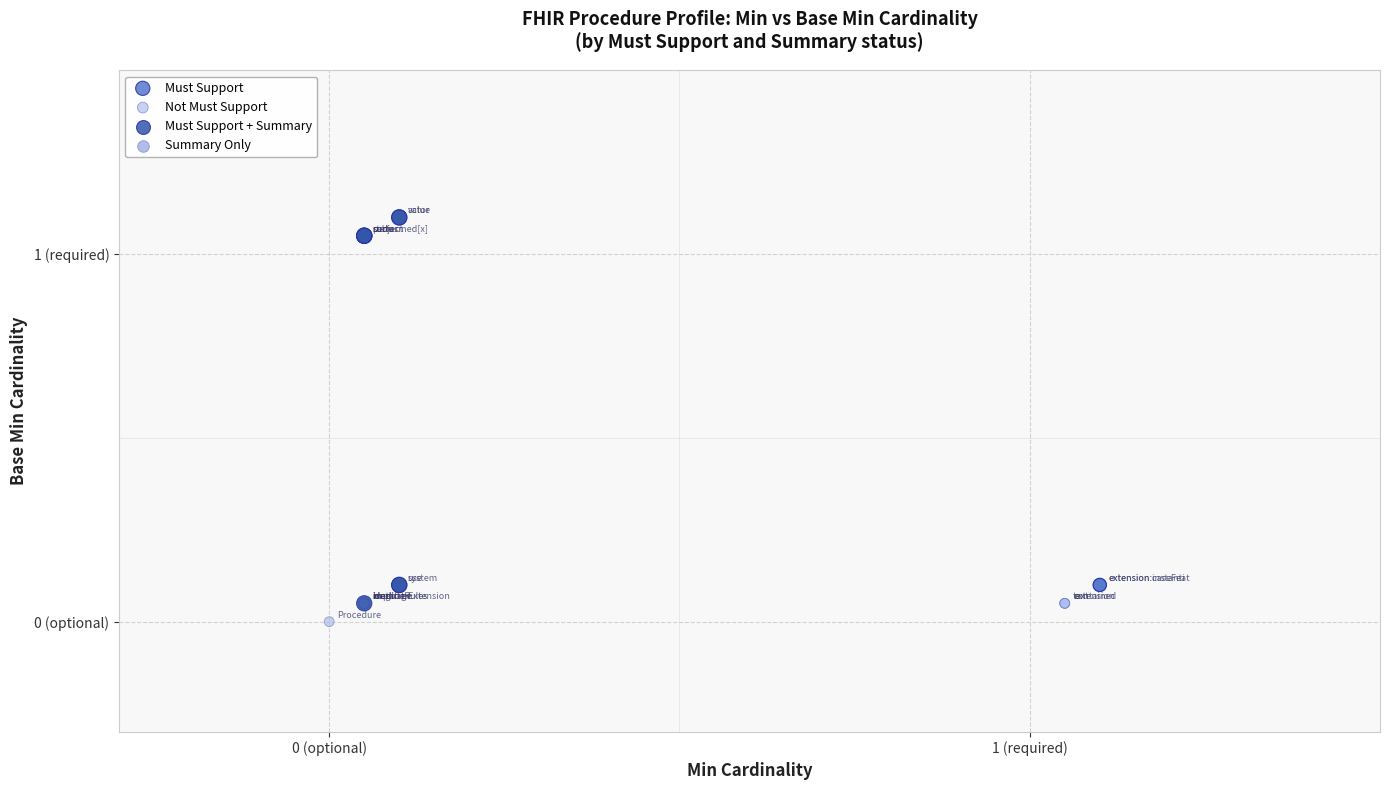

Which series has the largest Y range (max minus min)?

Must Support